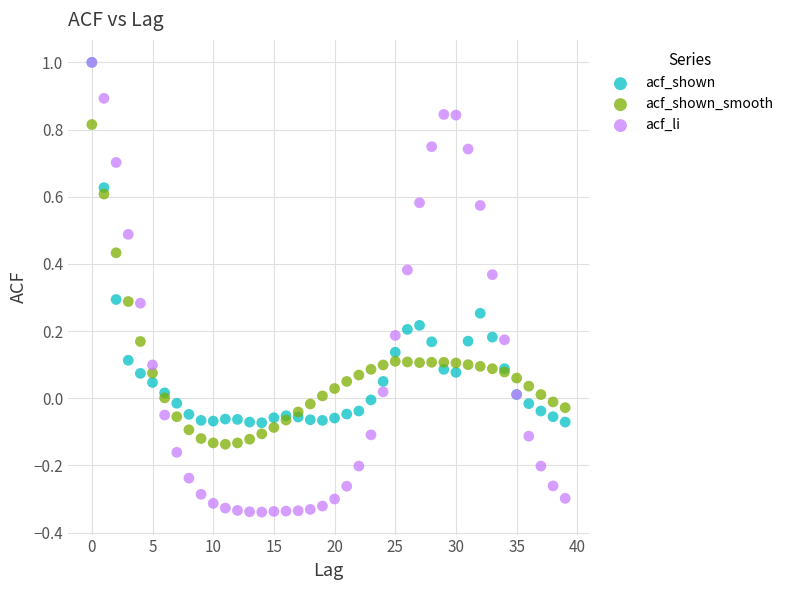

What are all the series names shown in the legend?

acf_shown, acf_shown_smooth, acf_li